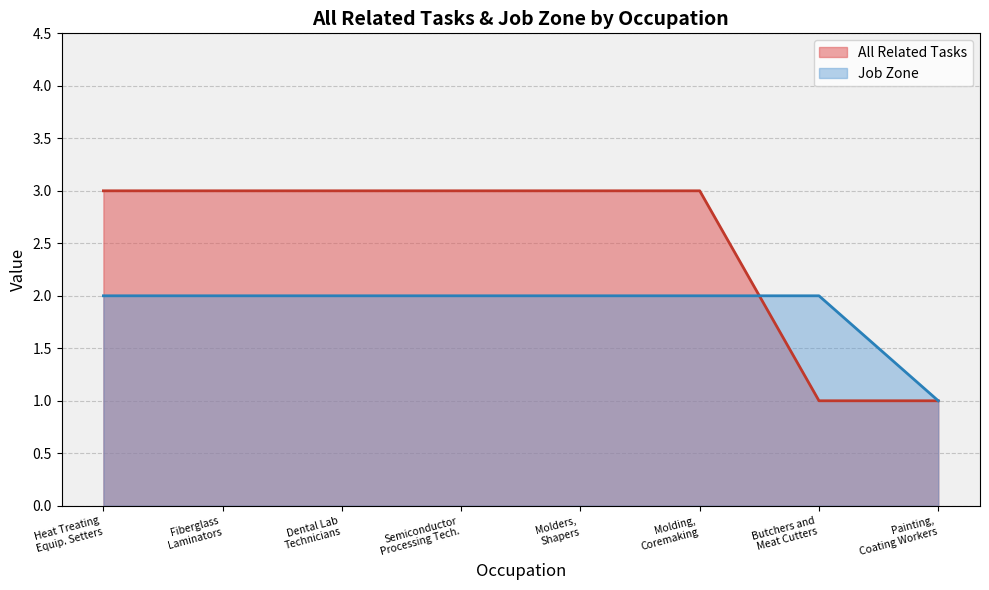

What is the sum of all All Related Tasks values?

20